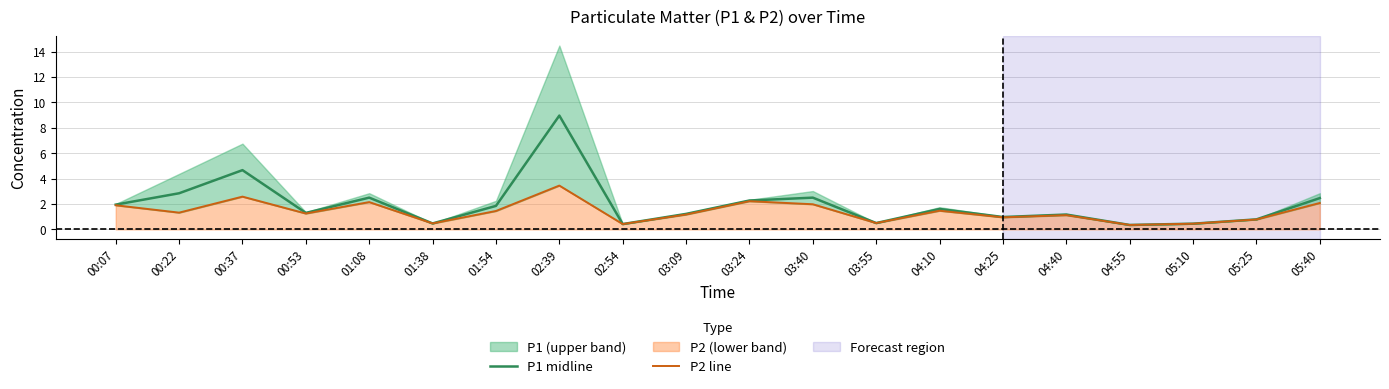

How many interior local peaks does the P2 line series have?

6